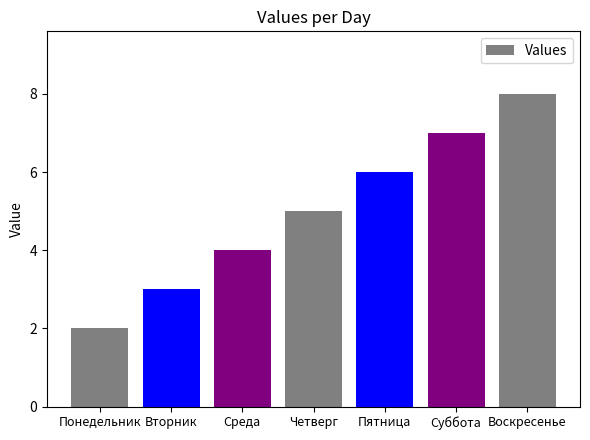

What is the value of the 1st bar from the left?

2